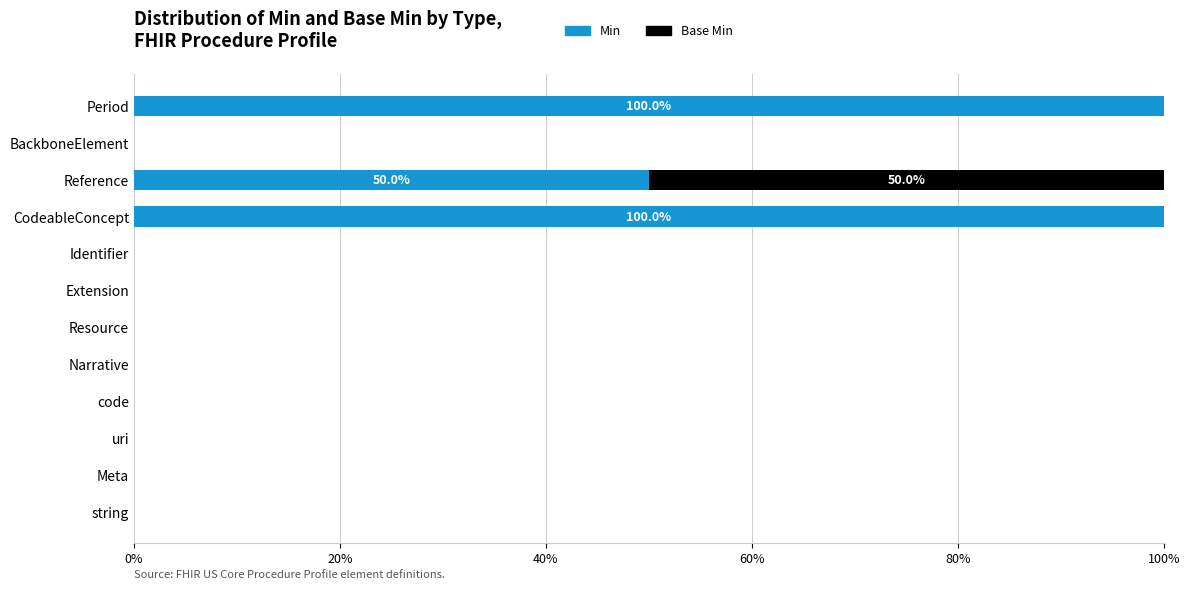

True or false: Min has a value of 100 at Period.

True